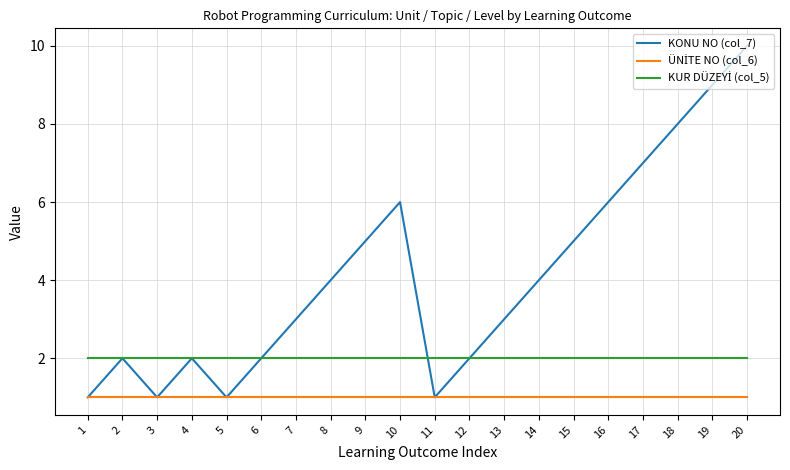

Which series has the largest total across all categories?

KONU NO (col_7)